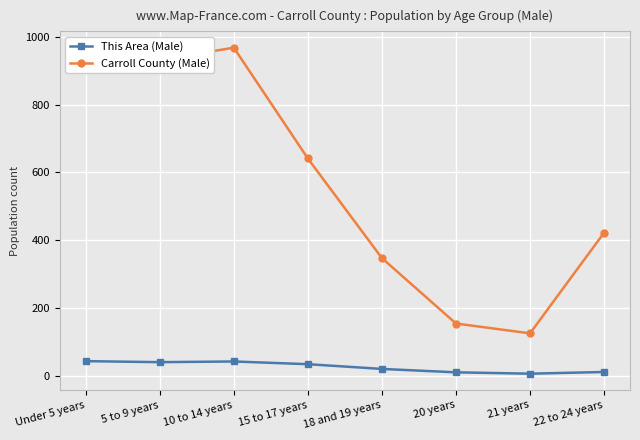

In Carroll County (Male), how many points are lower than both neighbors (excluding endpoints)?

1